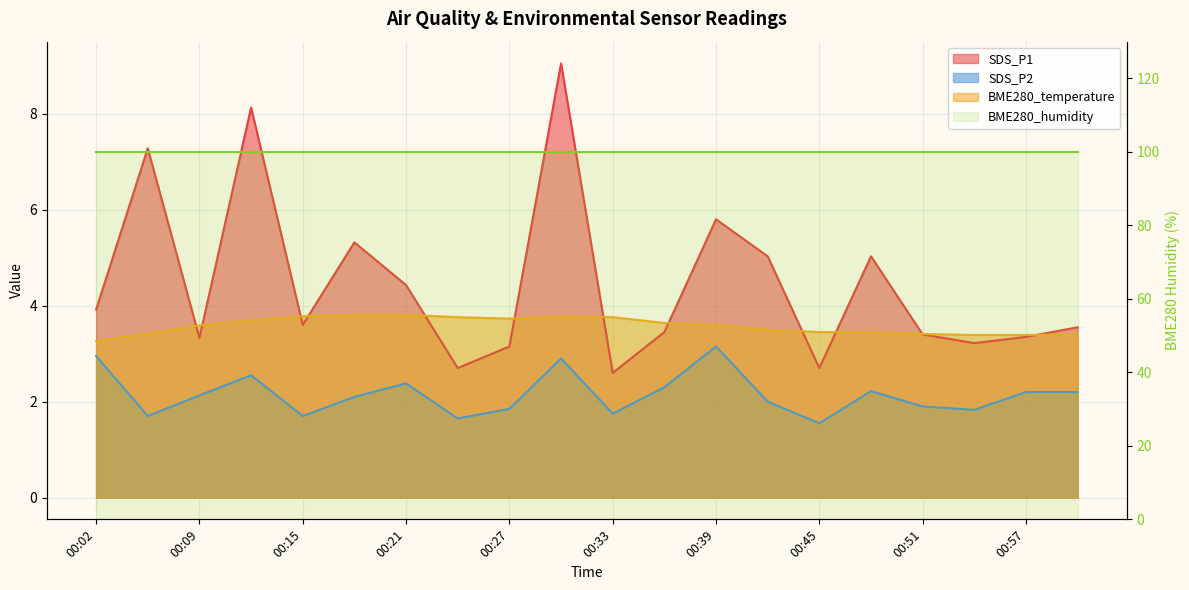

What value does the BME280_temperature series have at 00:54?

3.4